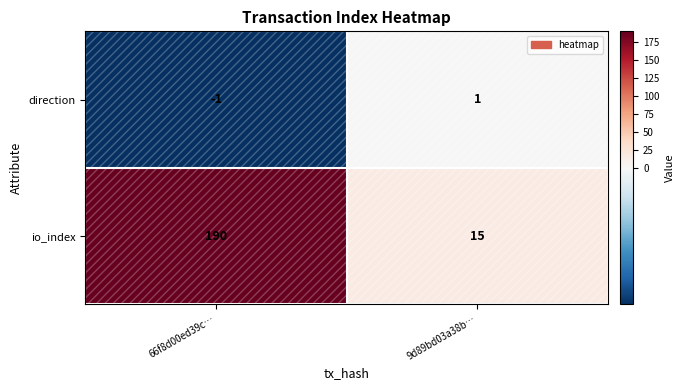

The value of io_index at 66f8d00ed39c… is 316. True or false?

False